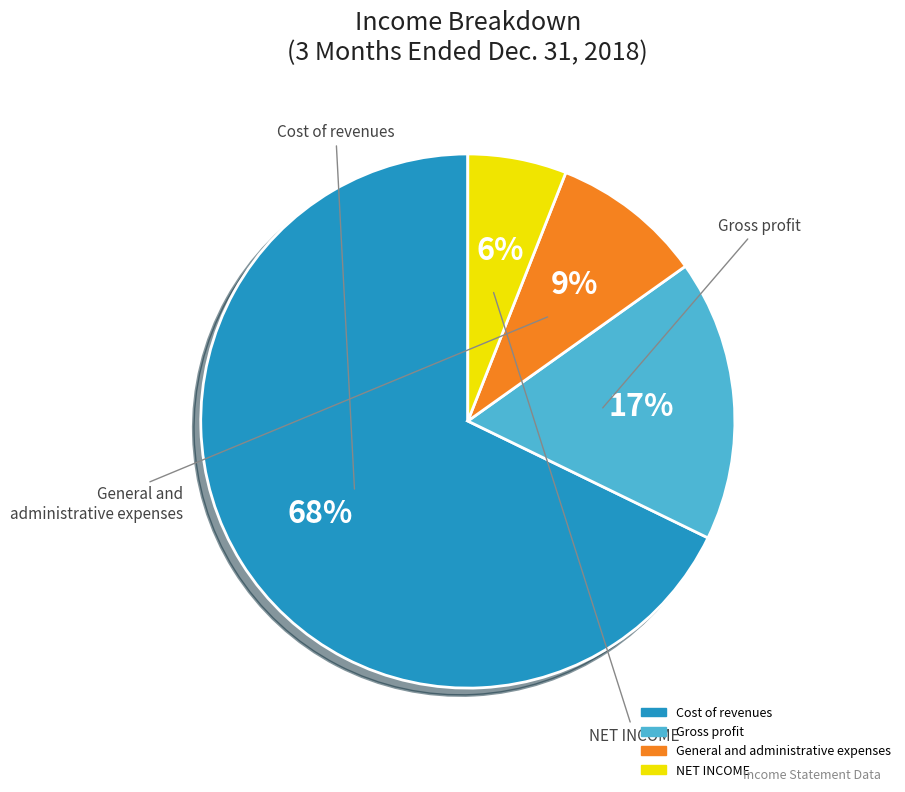

To the nearest percent, what is the combined percentage of Gross profit and NET INCOME?

23%